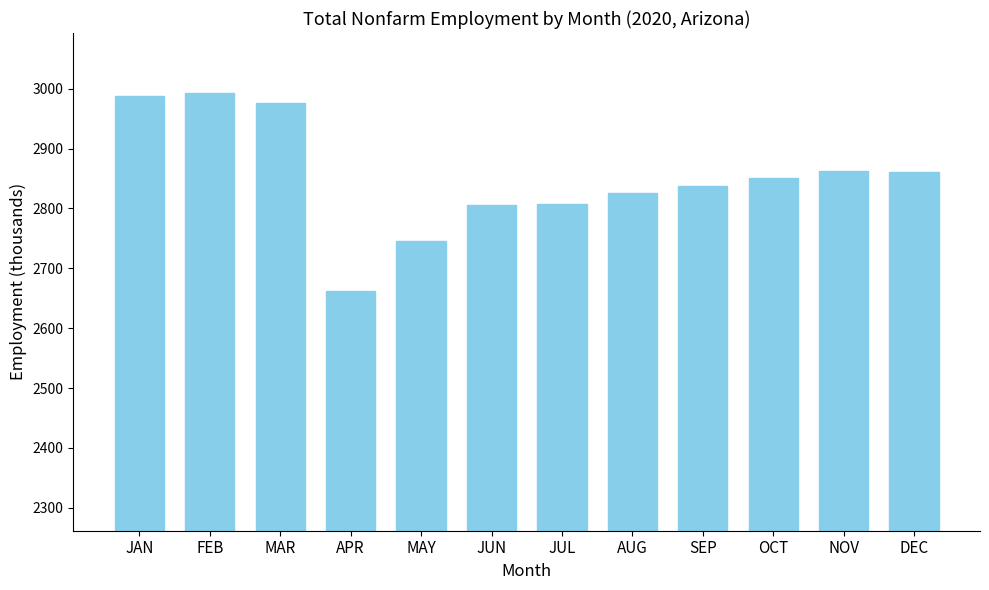

Which label corresponds to the smallest value in the chart?

APR